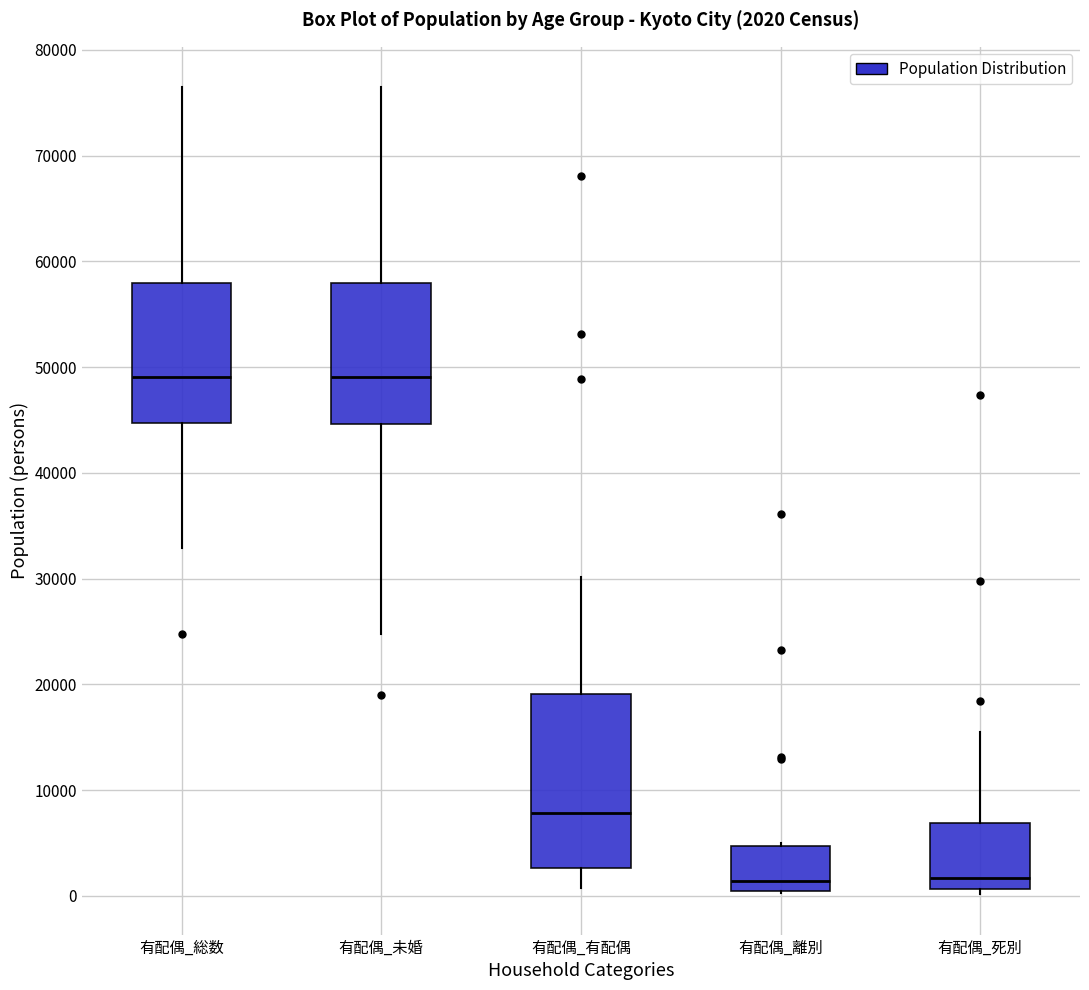

Comparing the boxes themselves (not the whiskers), which one is the tallest?

有配偶_有配偶